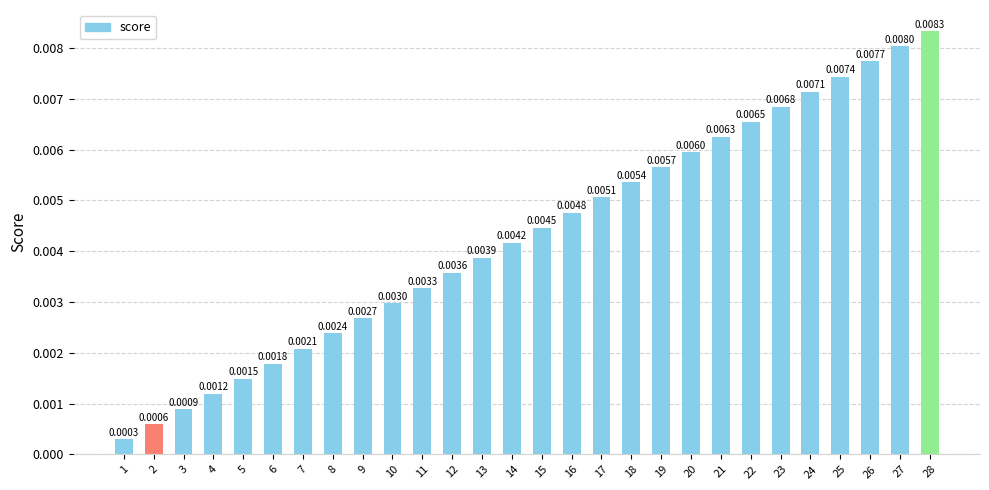

List the labels in order of value, smallest first.

1, 2, 3, 4, 5, 6, 7, 8, 9, 10, 11, 12, 13, 14, 15, 16, 17, 18, 19, 20, 21, 22, 23, 24, 25, 26, 27, 28